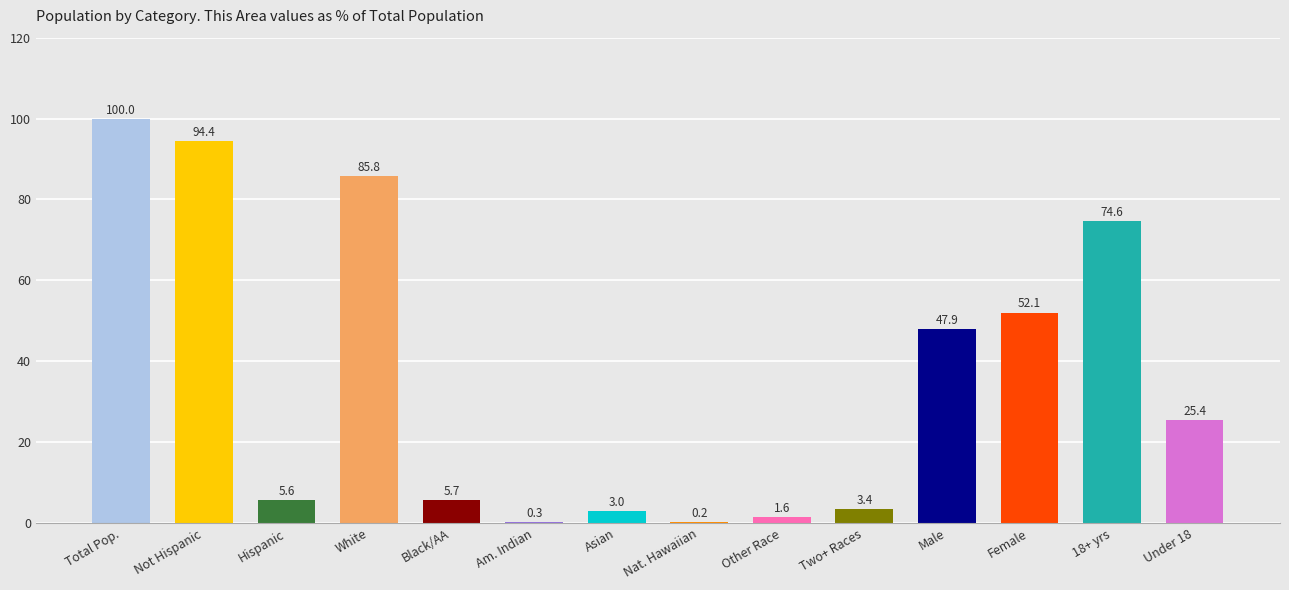

What is the sum of all values?

500.0